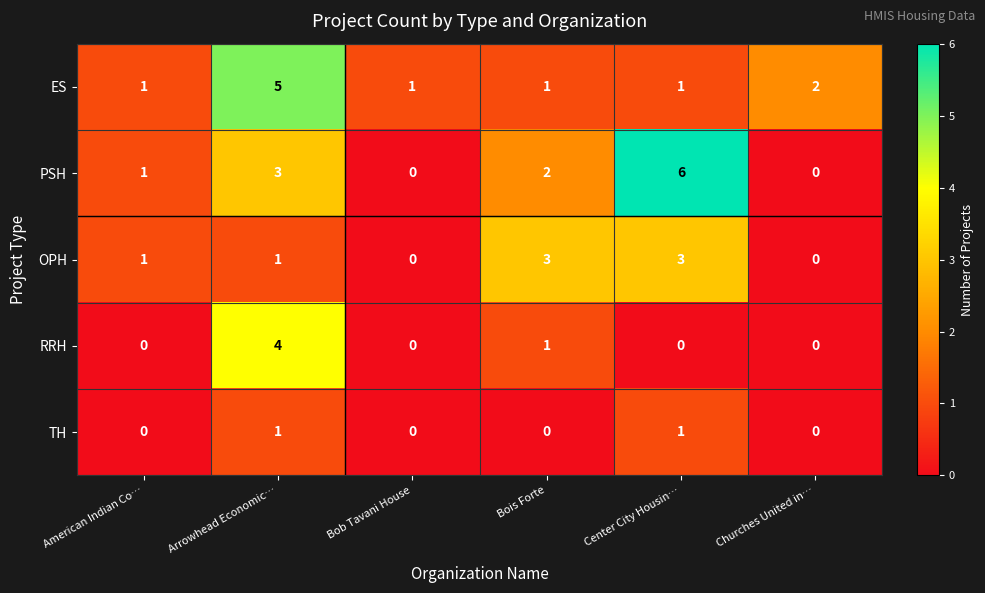

Reading right to left, extract all data points from this chart.

ES: 2	1	1	1	5	1
PSH: 0	6	2	0	3	1
OPH: 0	3	3	0	1	1
RRH: 0	0	1	0	4	0
TH: 0	1	0	0	1	0